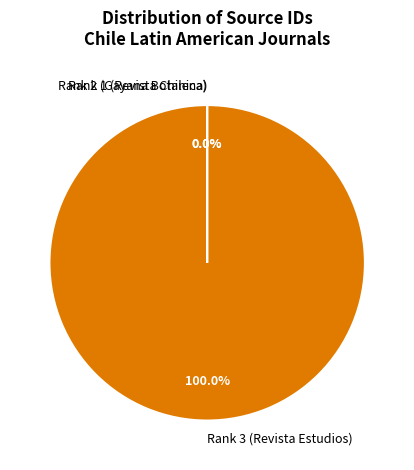

Is there a majority slice in this chart?

Yes